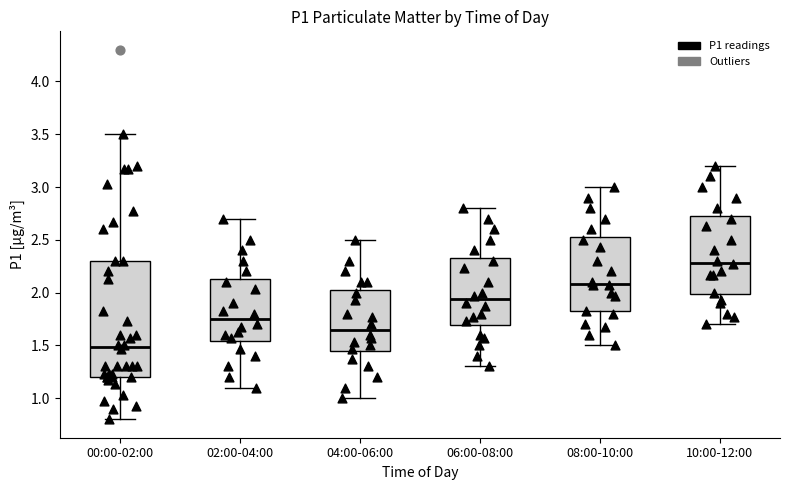

Where is the upper edge of the box for 08:00-10:00 on the y-axis? The values are not printed on the chart, so give them approximately, as read against the axis.

2.55